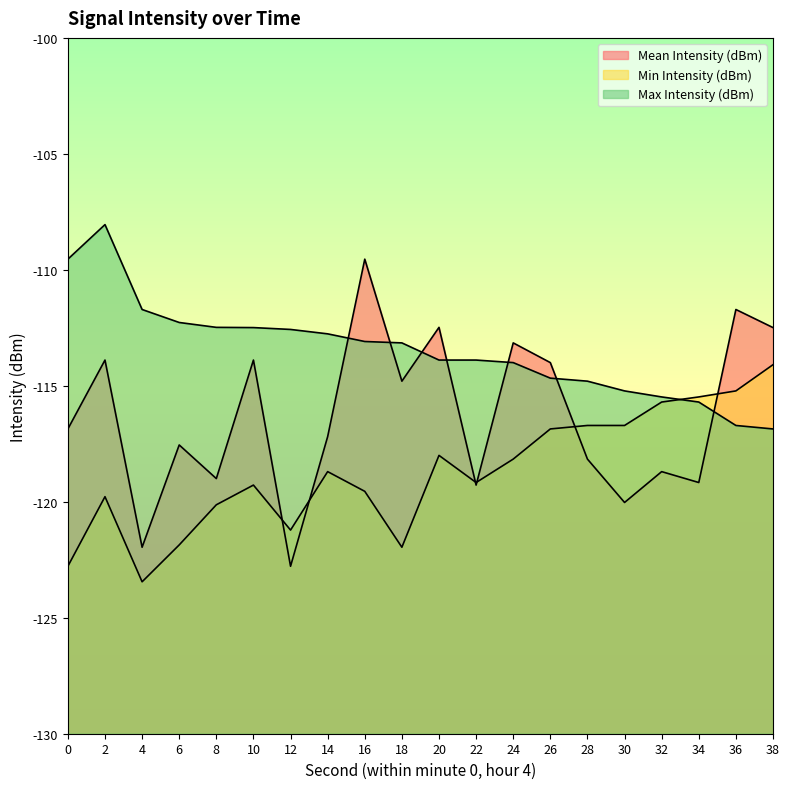

What is the total value across all series at 10?

-345.7